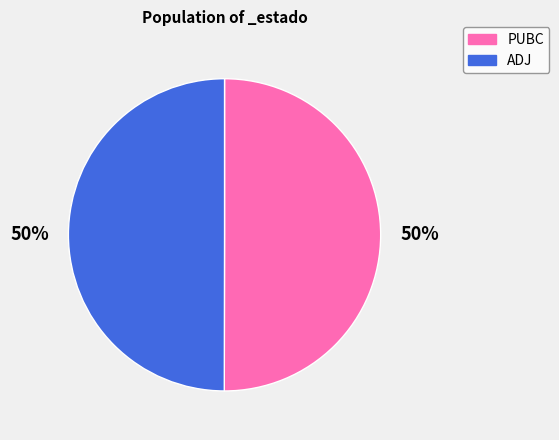

To the nearest percent, what portion does ADJ represent?

50%